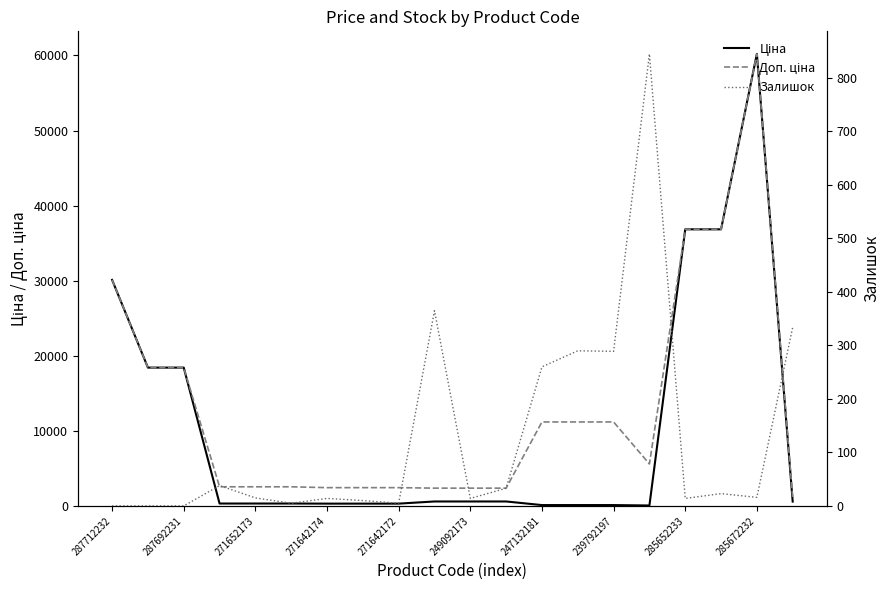

What is the difference between the maximum and minimum values in the Доп. ціна series?

59145.5